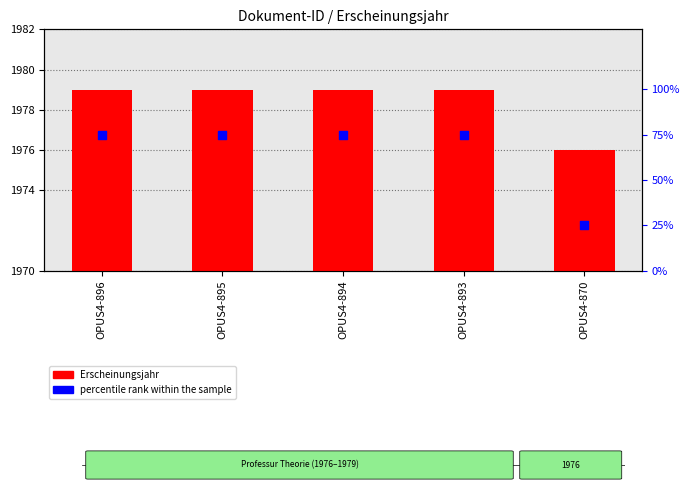

At which category is the sum across all series the highest?

OPUS4-896